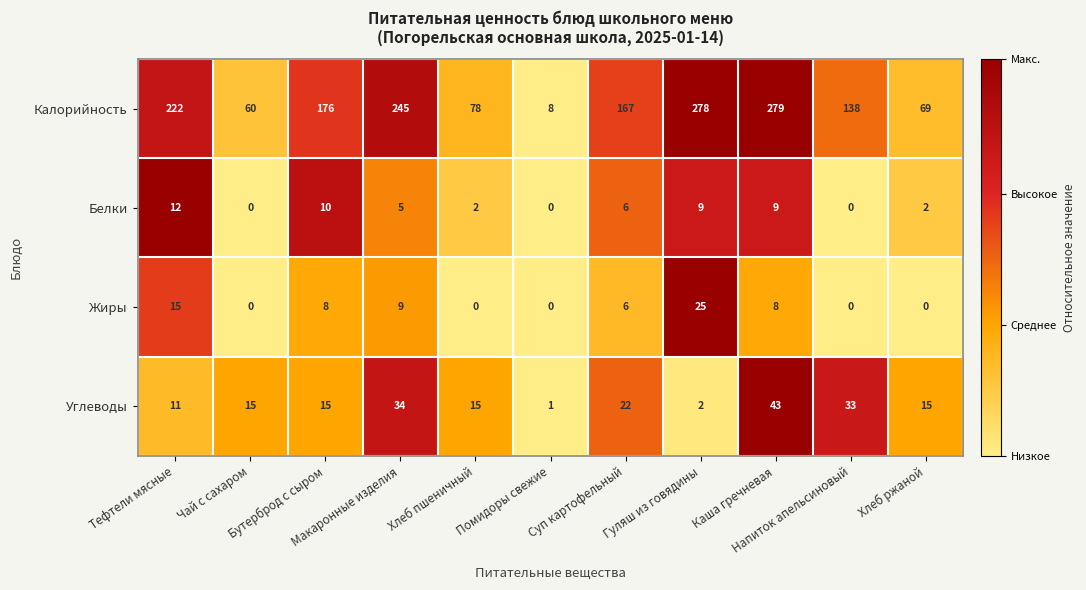

What is the difference between the maximum and minimum values in the Углеводы series?

42